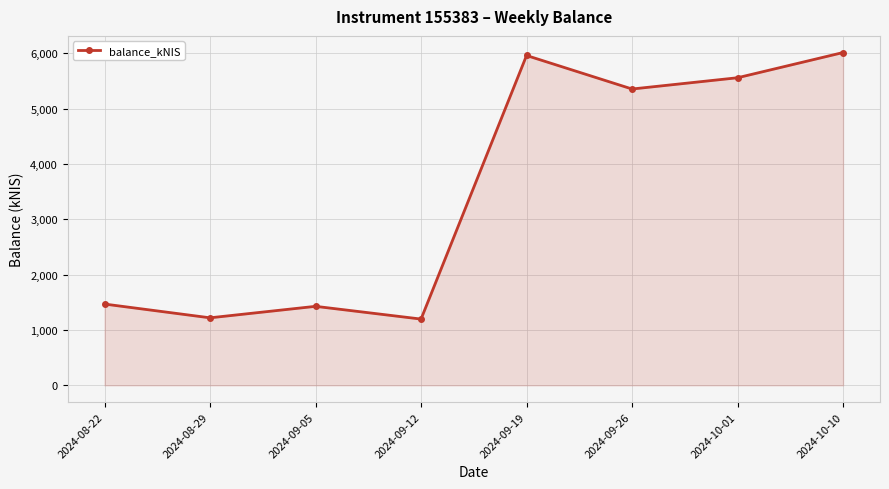

What is the minimum value shown in the chart?

1197.6